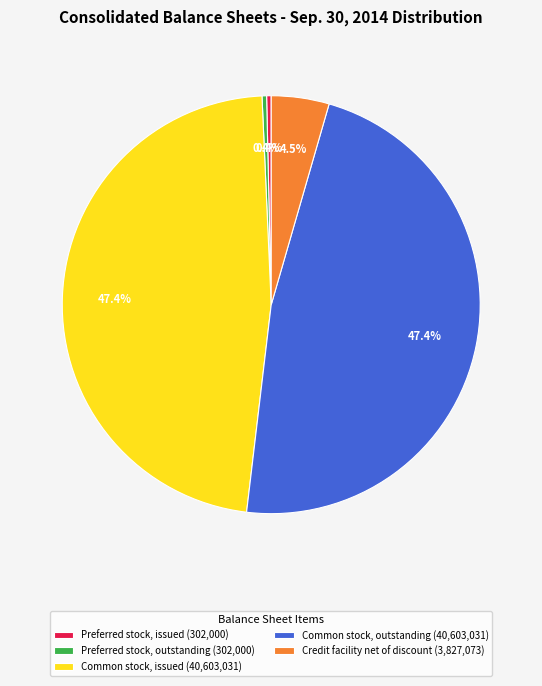

Between Common stock, issued (40,603,031) and Credit facility net of discount (3,827,073), which is larger?

Common stock, issued (40,603,031)